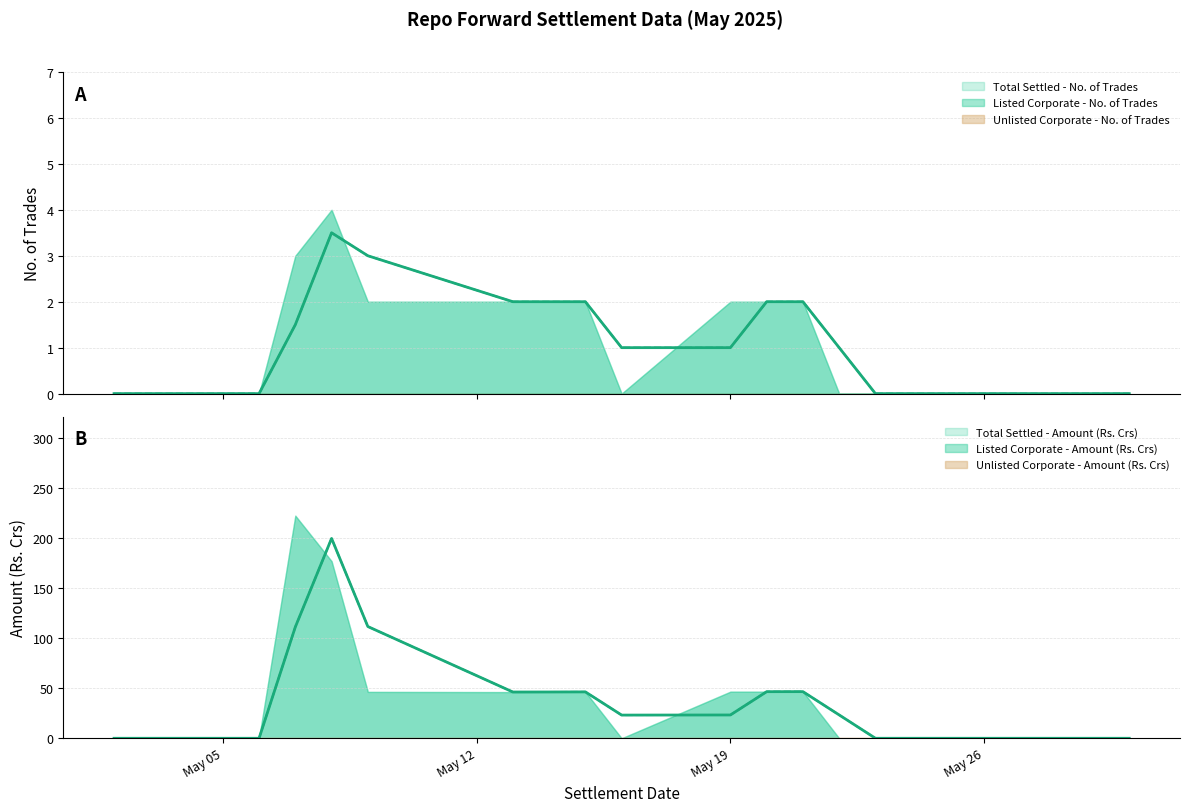

Rank the series by their maximum value, from lowest to highest.

Unlisted Corporate - No. of Trades, Unlisted Corporate - Amount (Rs. Crs), Listed Corporate - No. of Trades, Total Settled - No. of Trades, Listed Corporate - Amount (Rs. Crs), Total Settled - Amount (Rs. Crs)